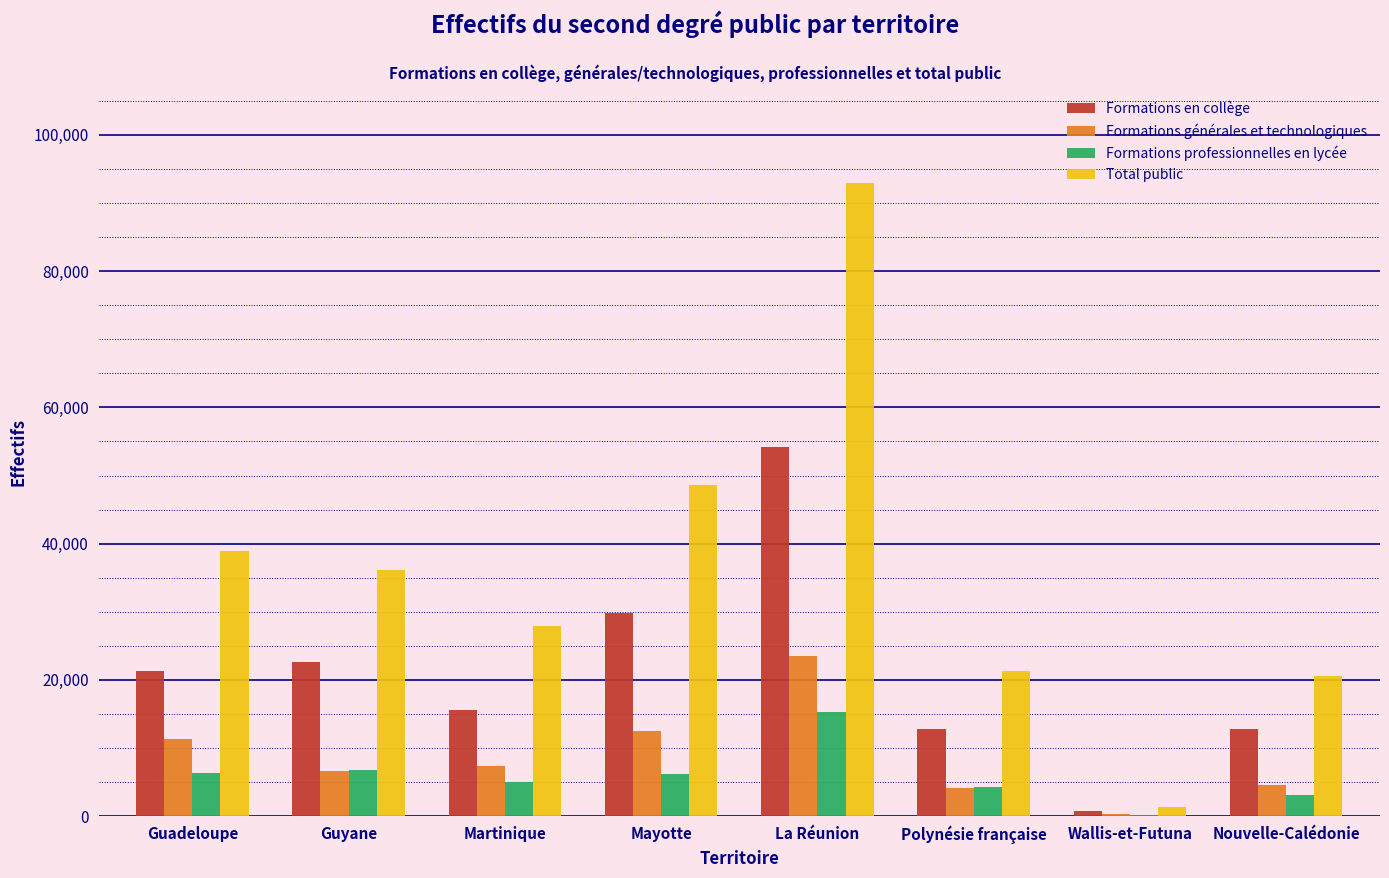

Which series has the largest total across all categories?

Total public